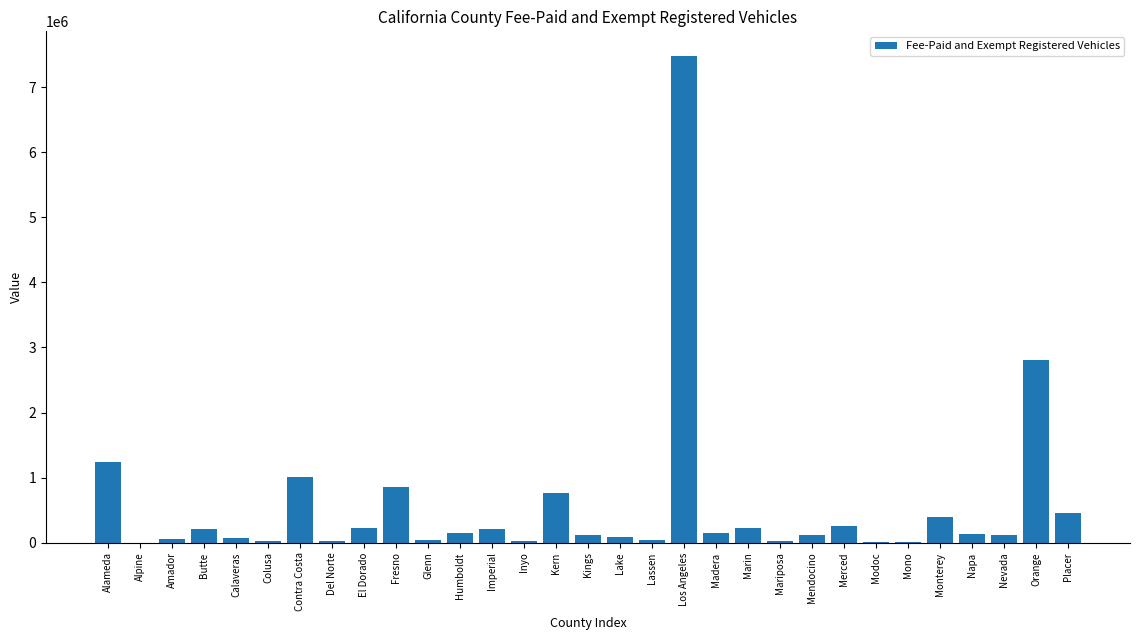

Is it true that the value at Placer is 450557?

True